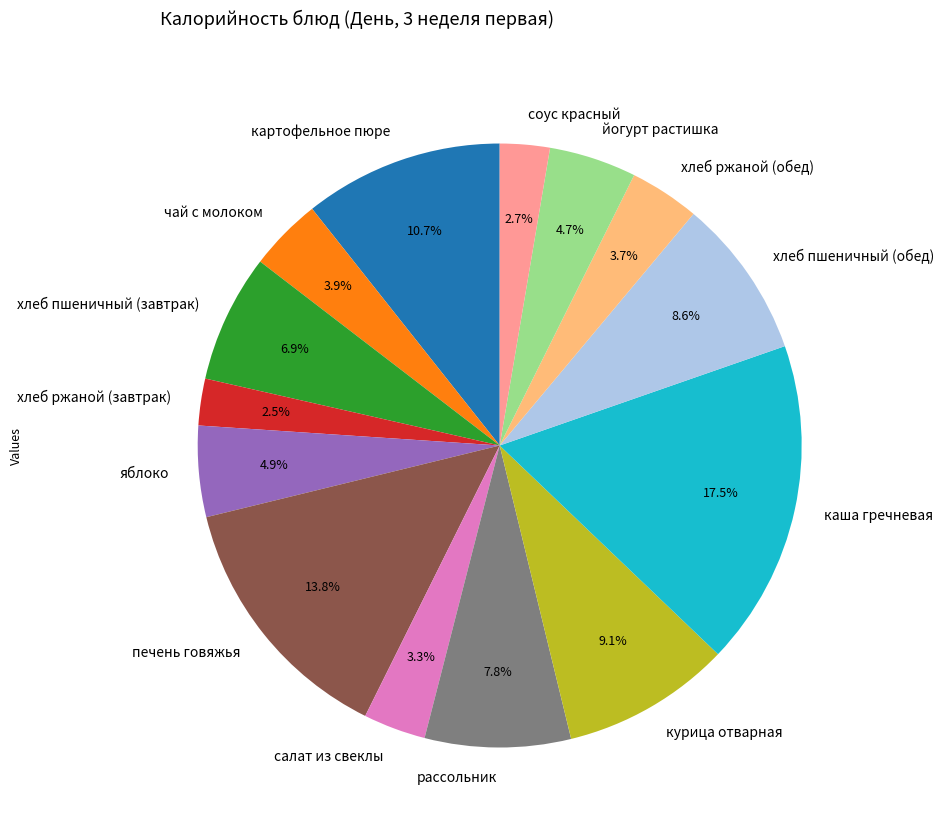

What percentage is the хлеб ржаной (обед) slice, to the nearest percent?

4%